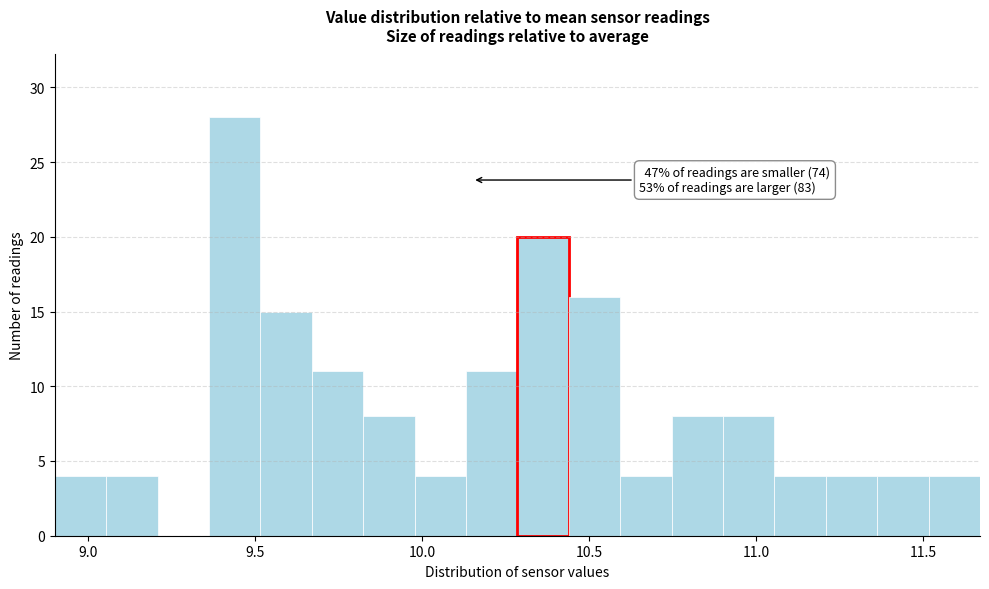

Around what value on the x-axis is the tallest bar? Give the approximate position of its centre, as read against the axis.

9.45